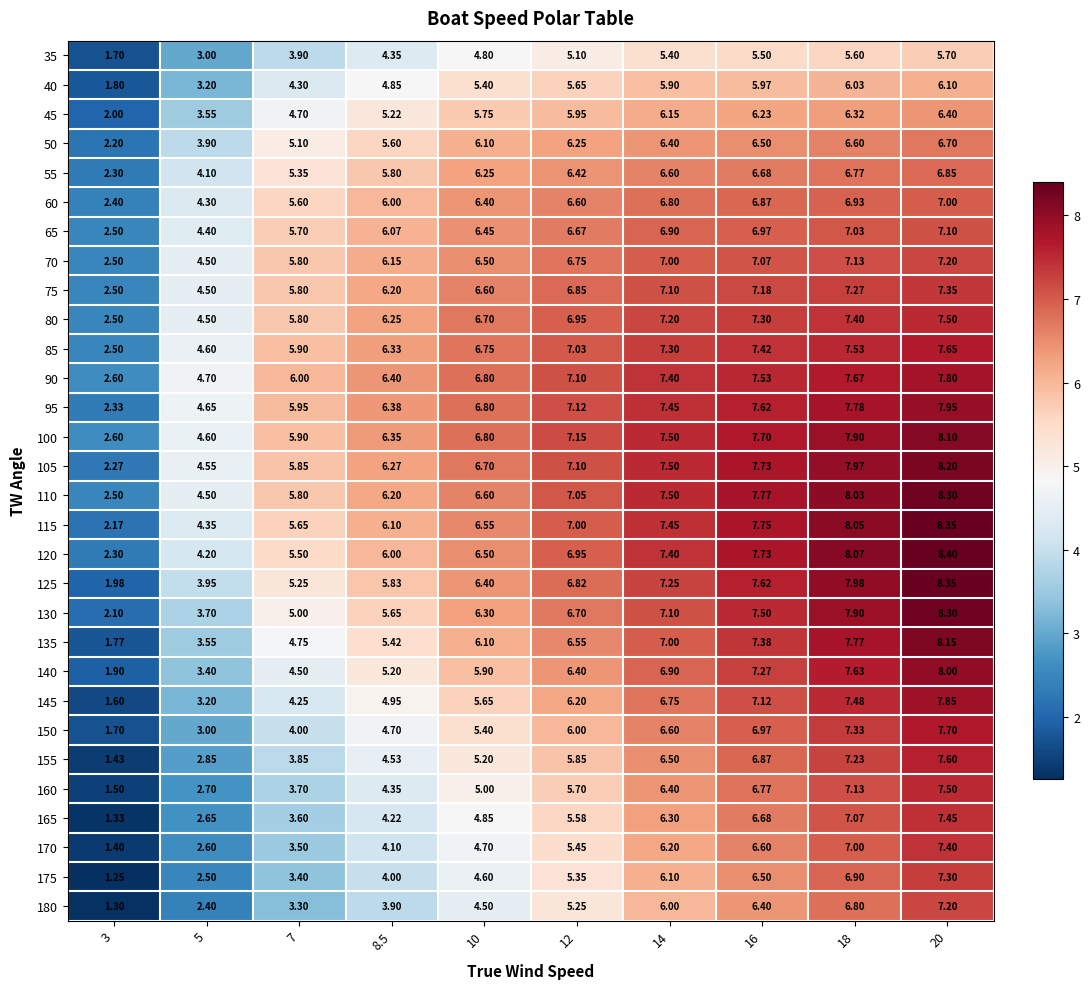

How many series are shown in this chart?

30